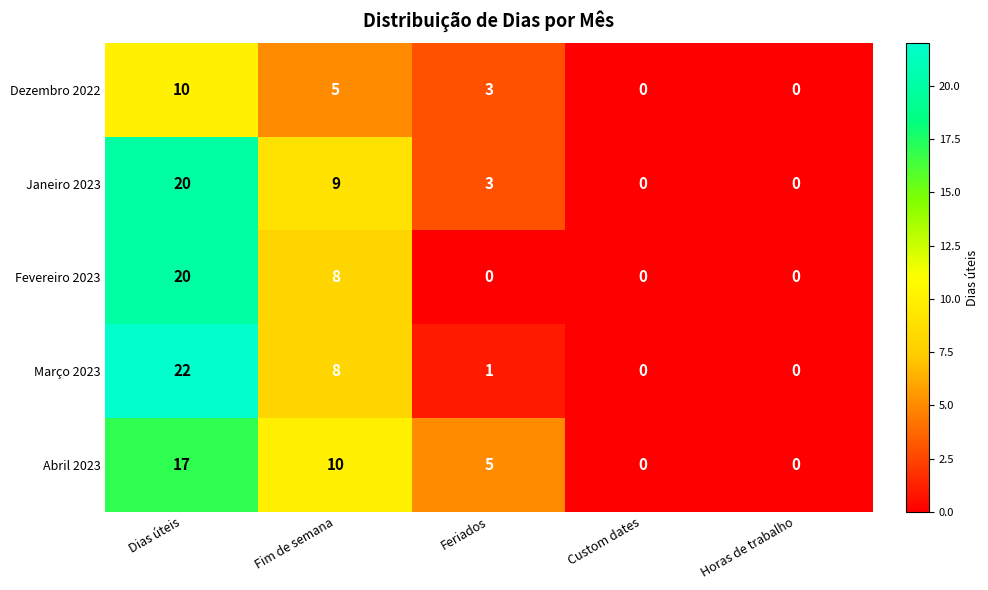

What is the spread (max minus min) of values at Fim de semana?

5